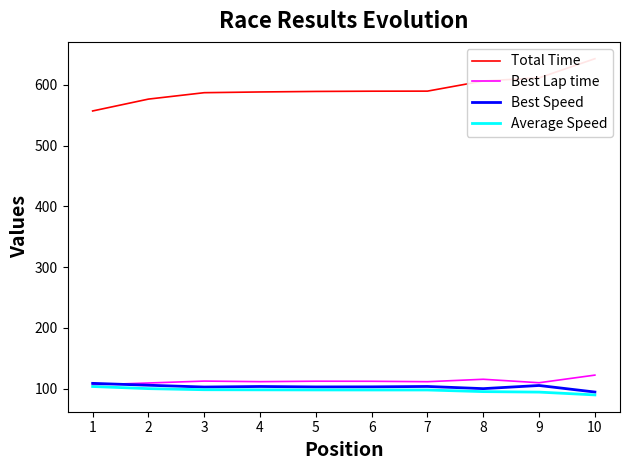

Which has a higher value, 2 or 9?

9